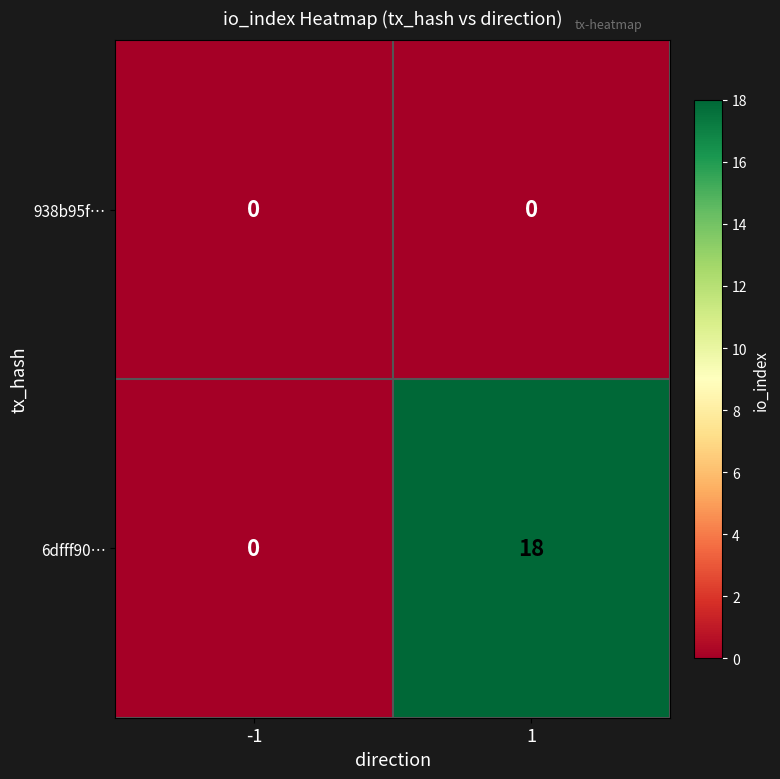

The value of 6dfff90… at -1 is 0. True or false?

True